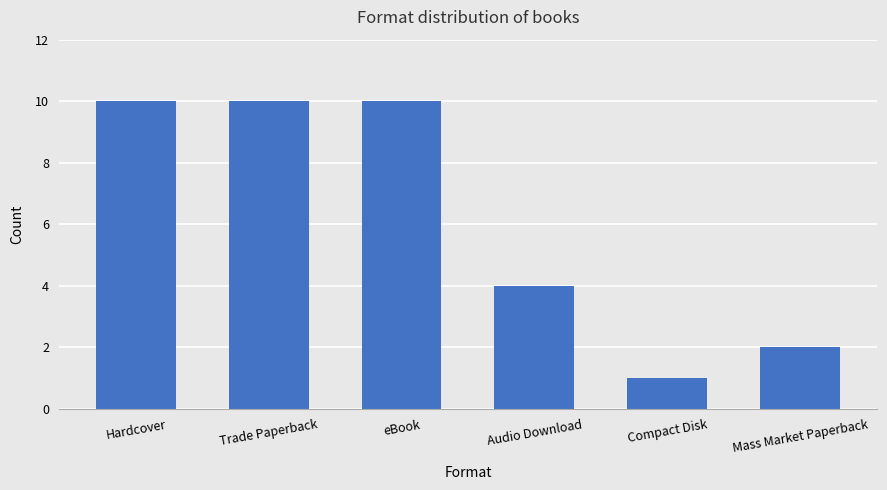

What is the difference between the values at Audio Download and Compact Disk?

3